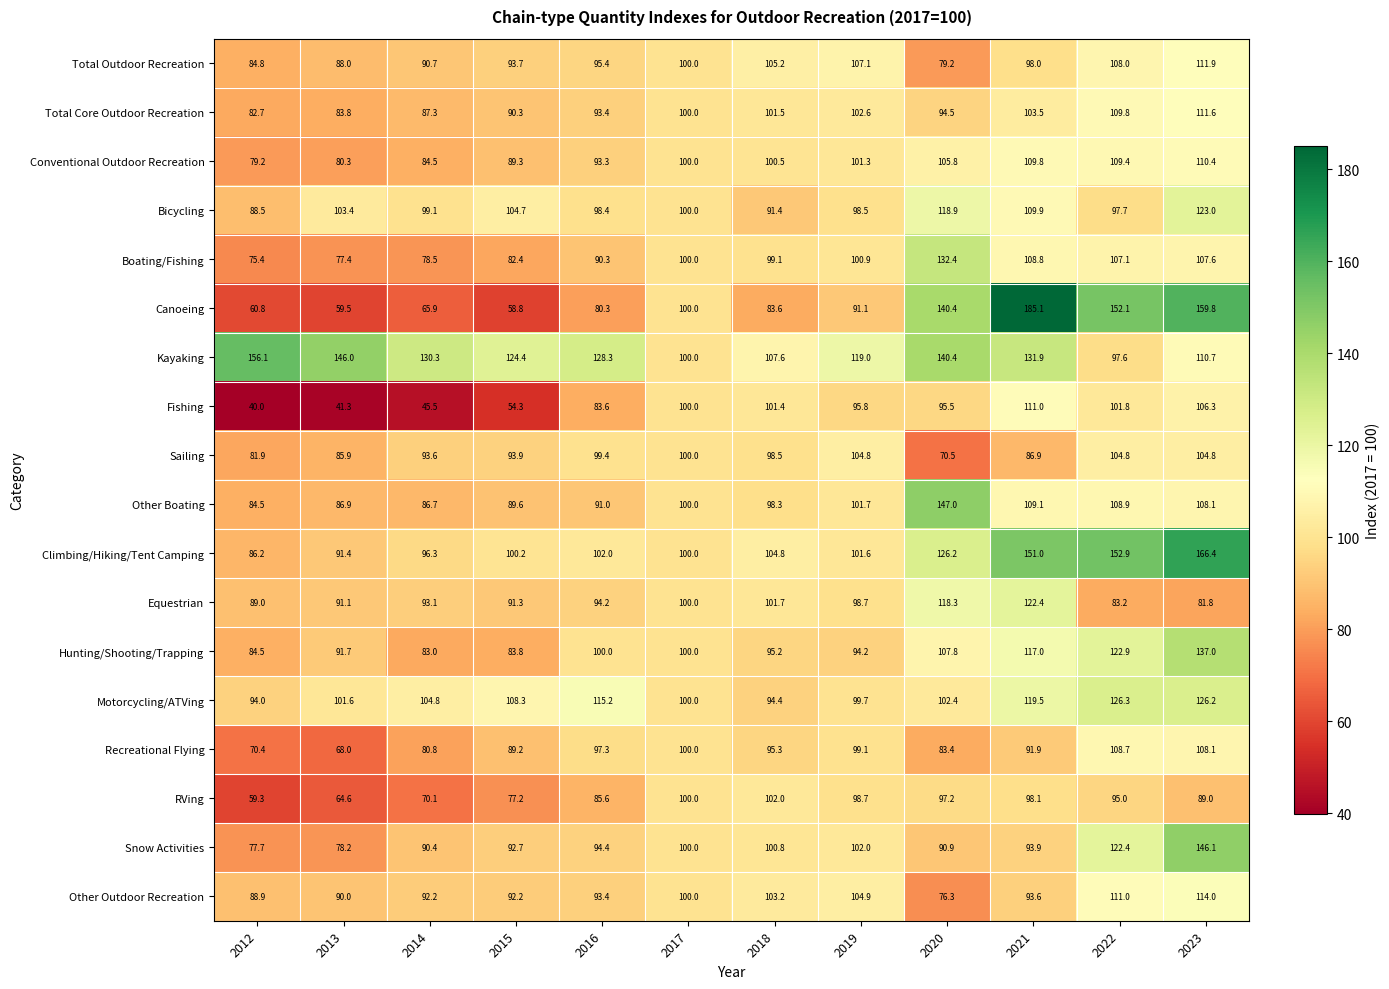

What is the sum of the Recreational Flying values at 2018 and 2020?

178.7